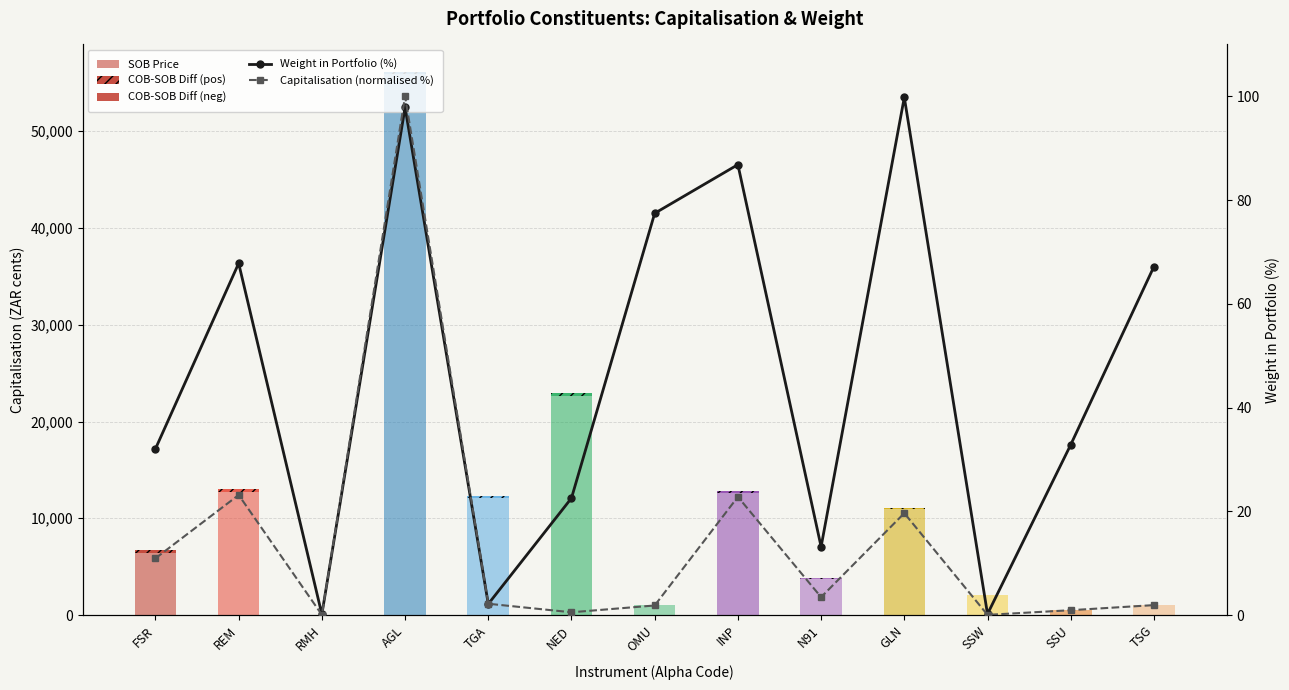

Is it true that COB-SOB Diff (pos) equals 228.0 at INP?

True